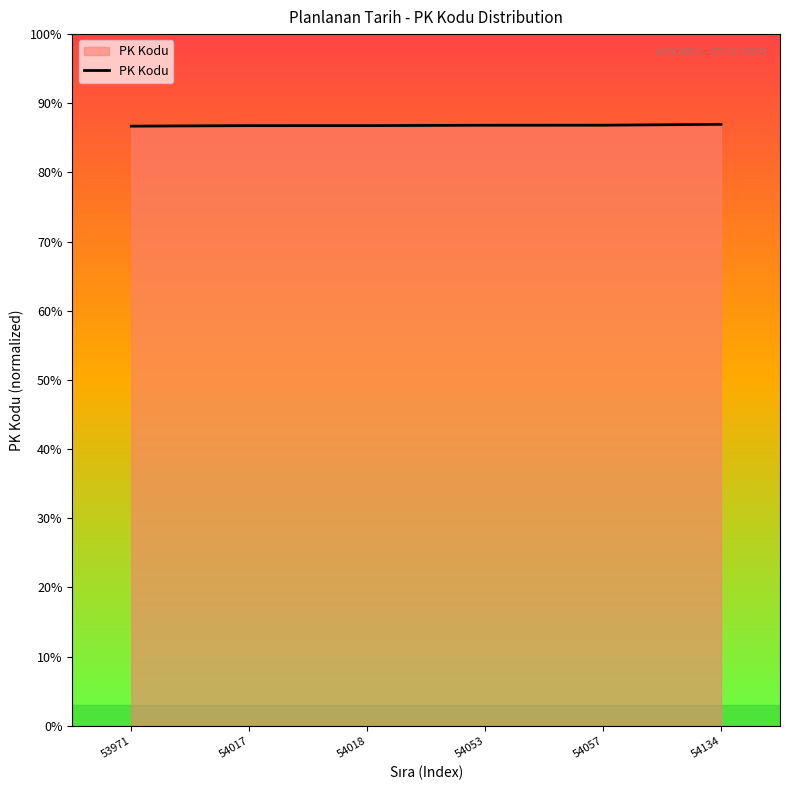

True or false: the data shows 96218 at 54018.

False